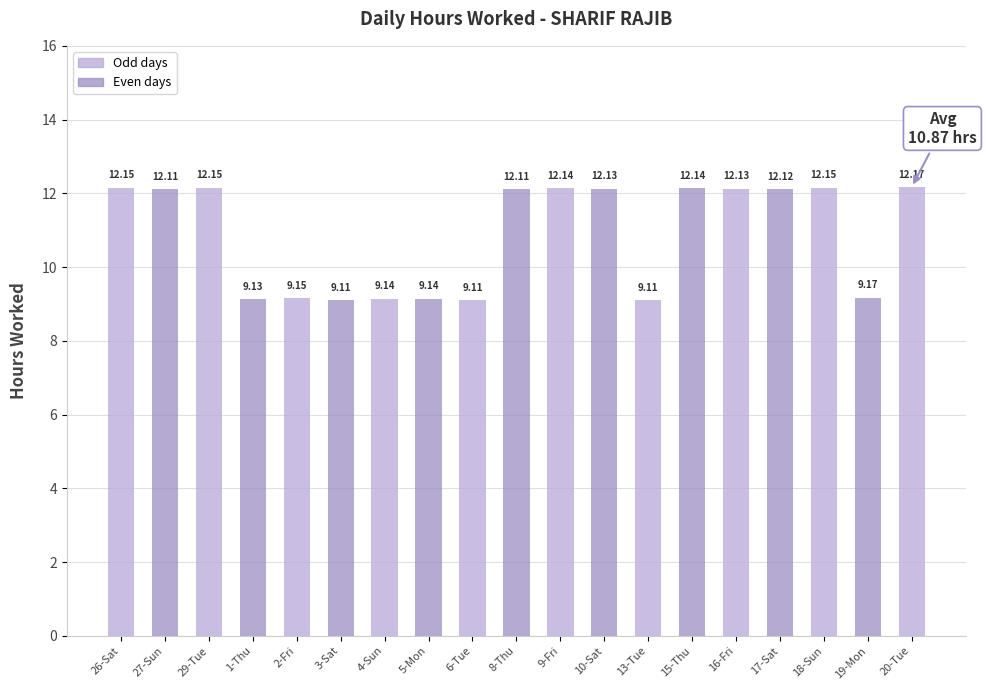

What is the ratio of the value at 26-Sat to the value at 16-Fri?

1.0